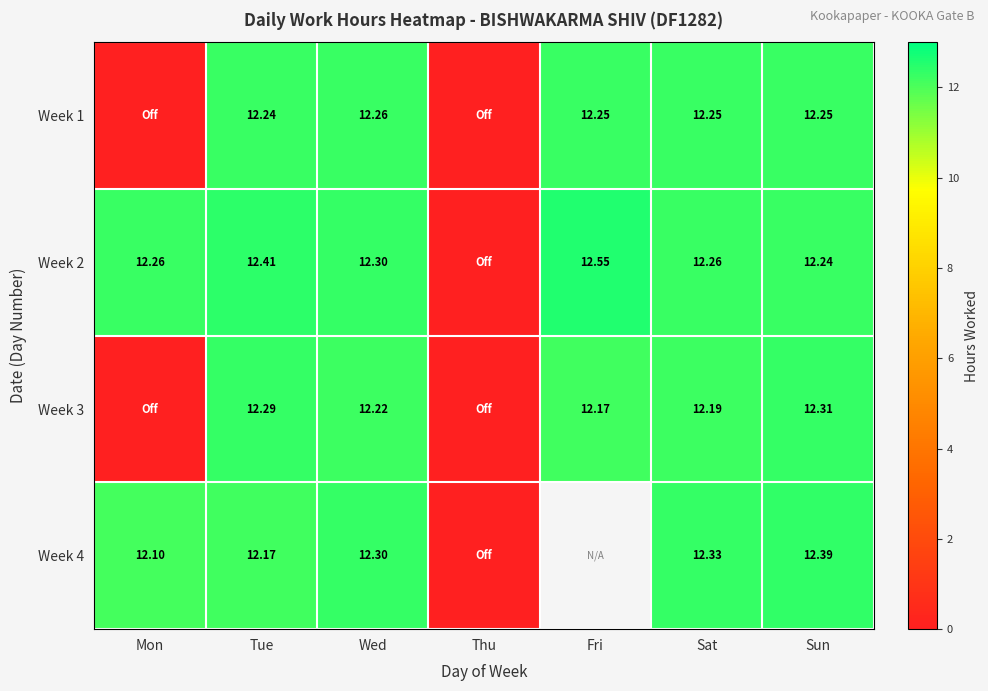

Rank the series by their maximum value, from lowest to highest.

Week 1, Week 3, Week 4, Week 2